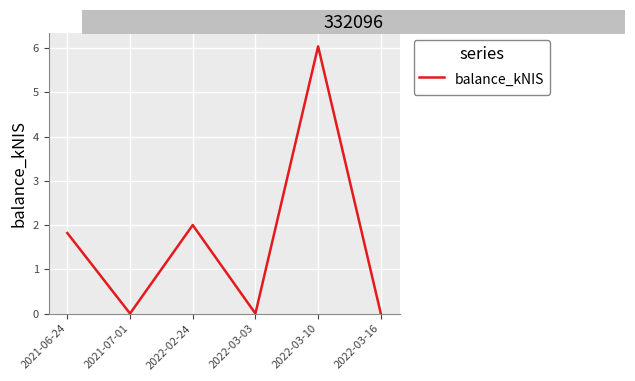

Count the number of categories in the chart.

6